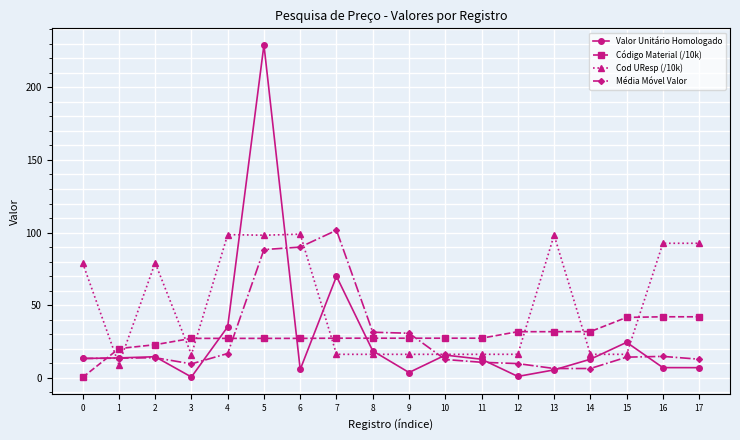

Between 1 and 6, which series saw the biggest shift?

Cod UResp (/10k)